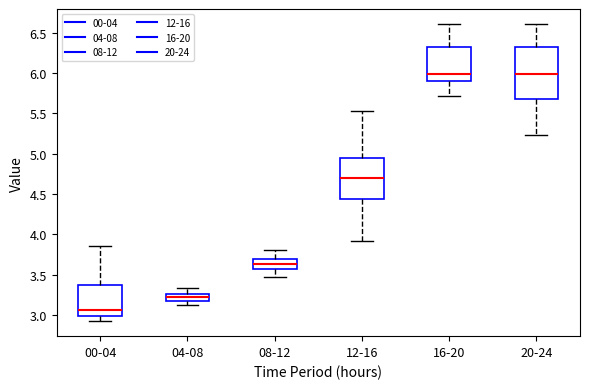

Which box has the lowest median line?

00-04